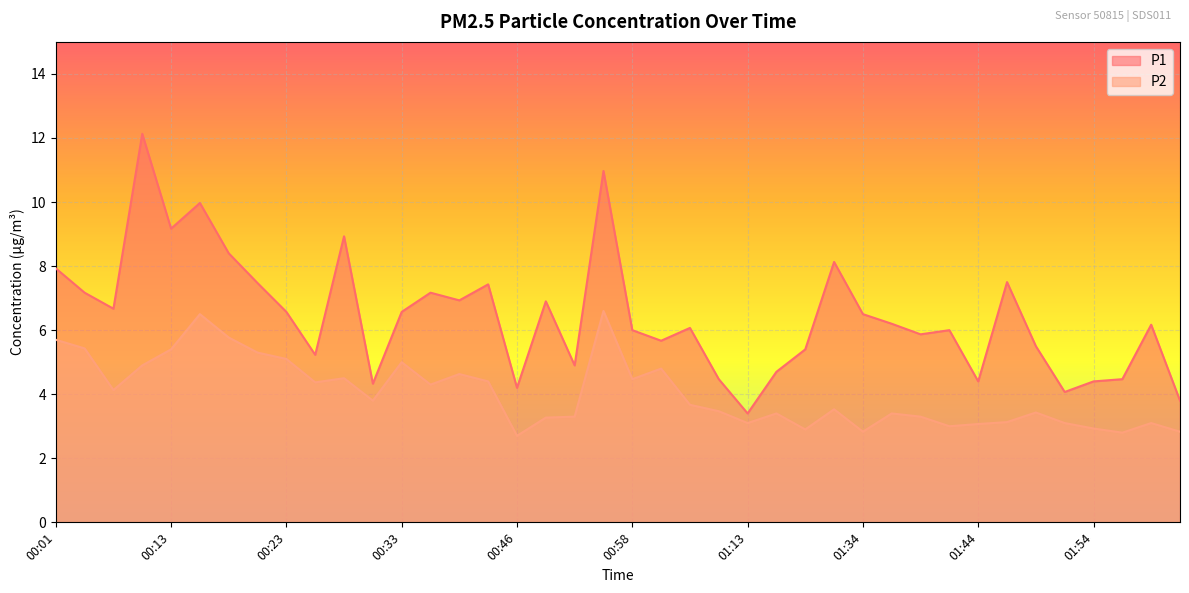

True or false: P2 has more than 2 points higher than both neighbors.

True